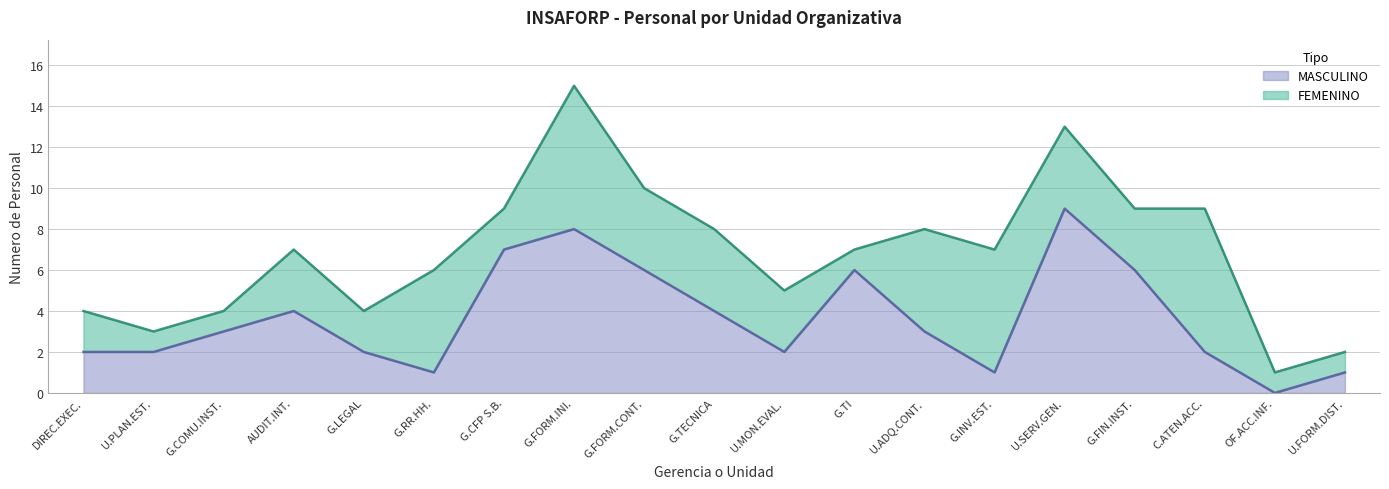

True or false: MASCULINO has a value of 2 at U.ADQ.CONT..

False